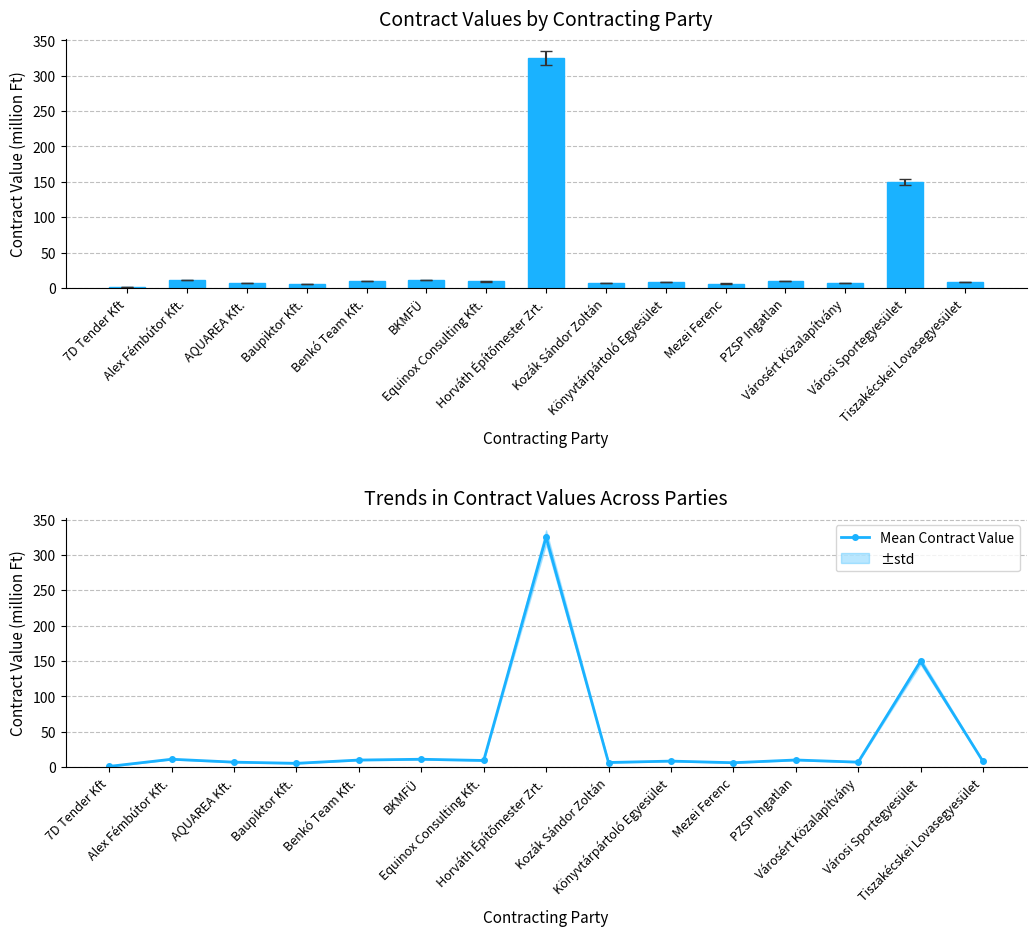

Are the bars grouped side by side (vs. stacked)?

Yes